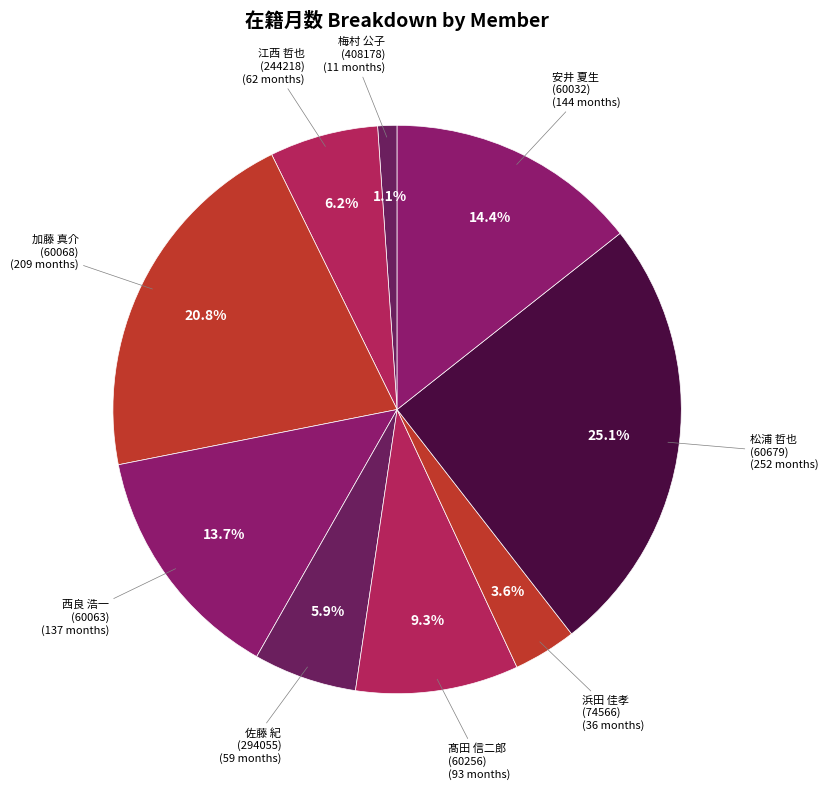

Which category has the smallest portion of the pie?

梅村 公子 (408178)